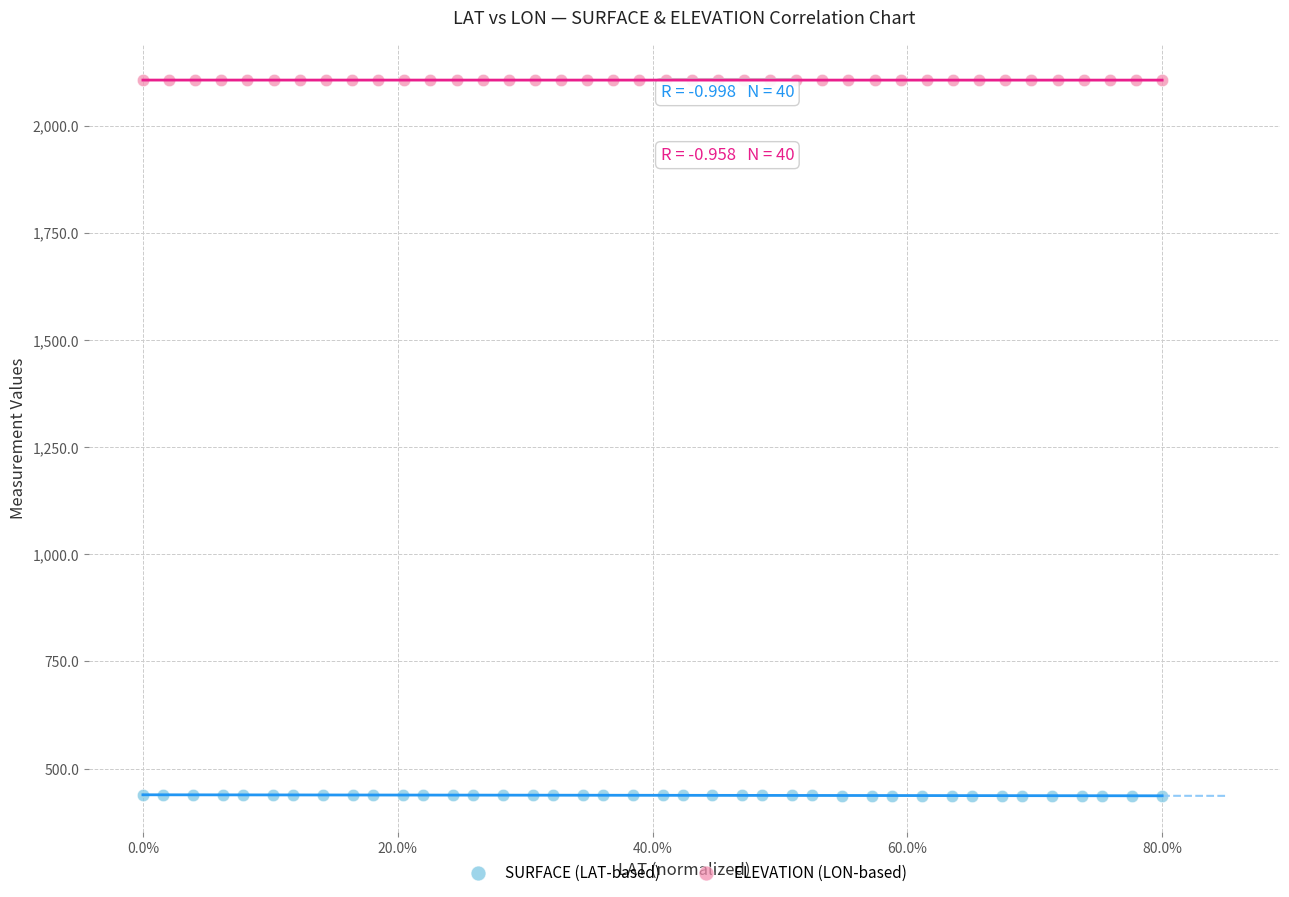

Which series contains the highest Y value?

ELEVATION (LON-based)